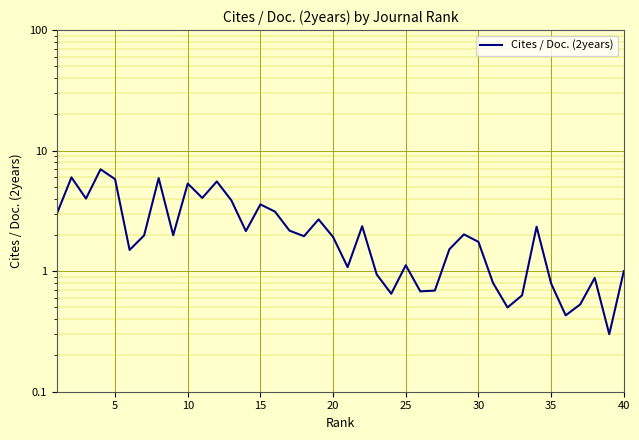

The chart shows a value of 8.1 at 35. True or false?

False